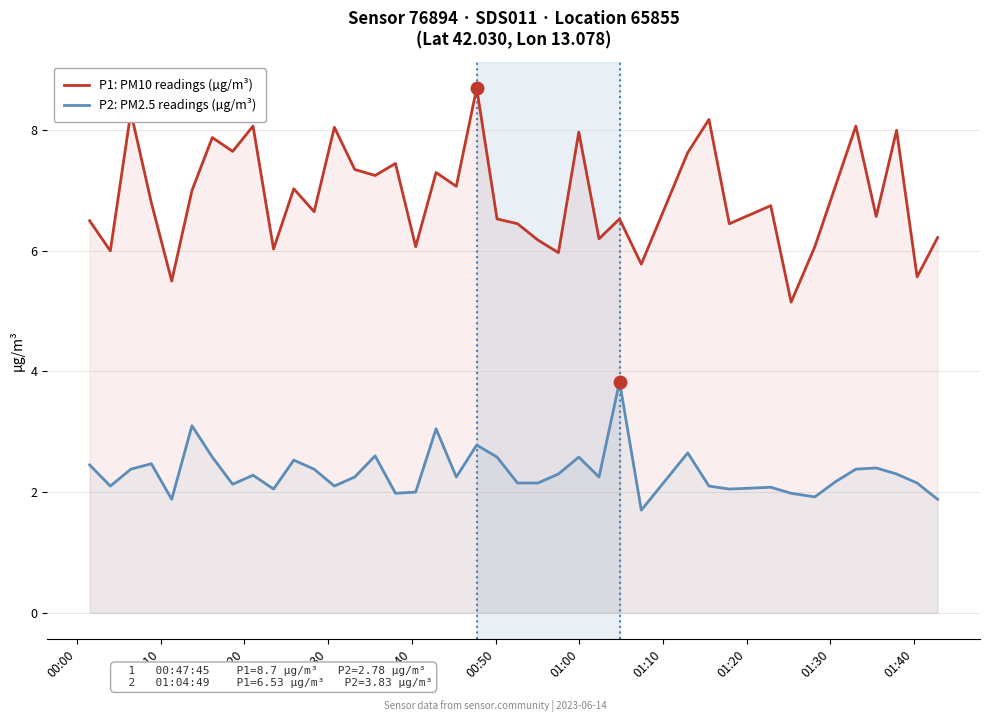

What is the difference between the second highest and second lowest values in the P2: PM2.5 readings (µg/m³) series?

1.2